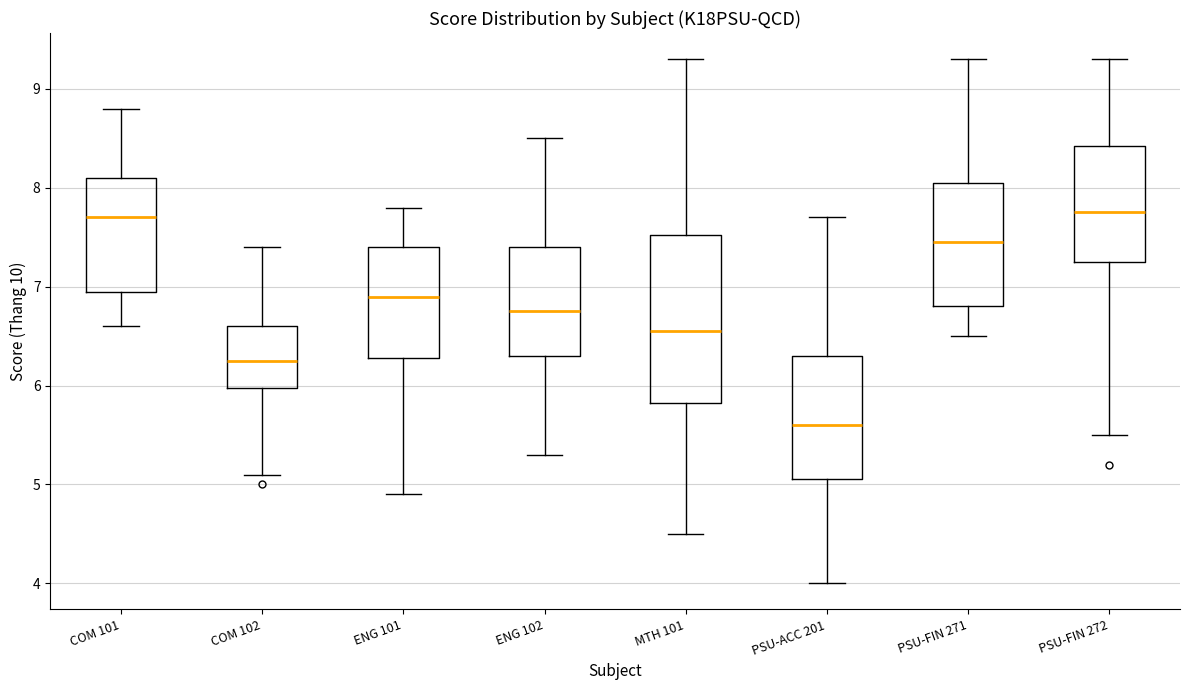

Which box has the lowest median line?

PSU-ACC 201